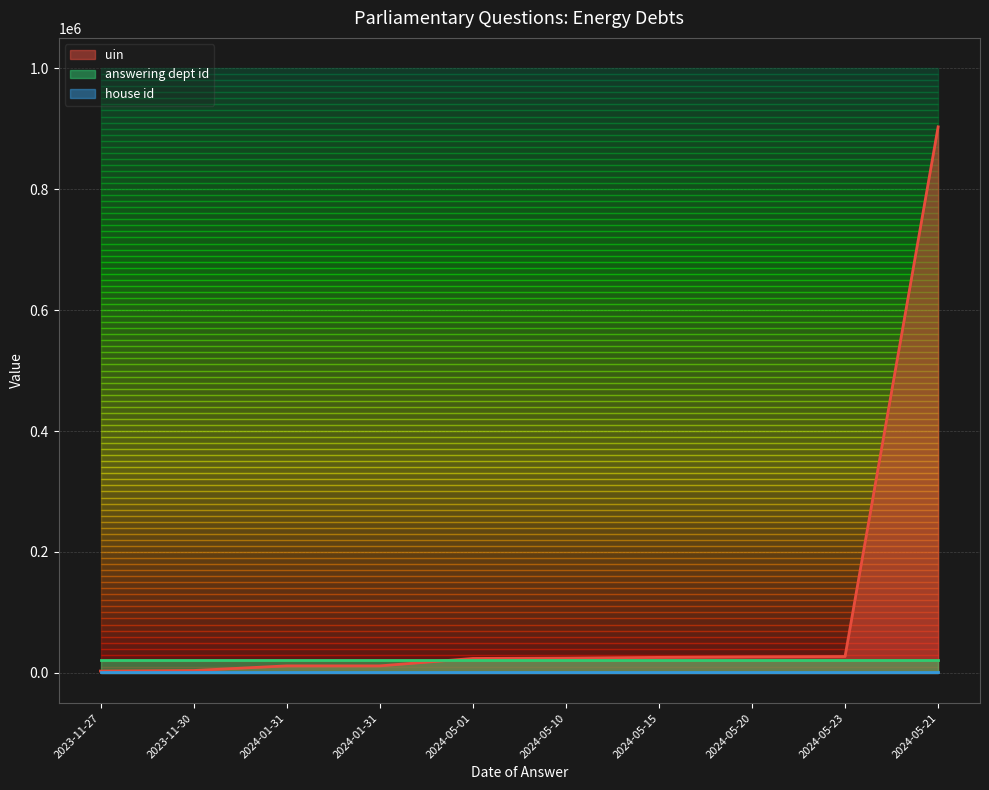

Reading right to left, what are all the values shown in this chart?

uin: 902948	27177	26615	25717	24573	23954	11656	11655	4002	3127
answering dept id: 215	215	215	215	215	215	215	215	215	215
house id: 1	1	1	1	1	1	1	1	1	1